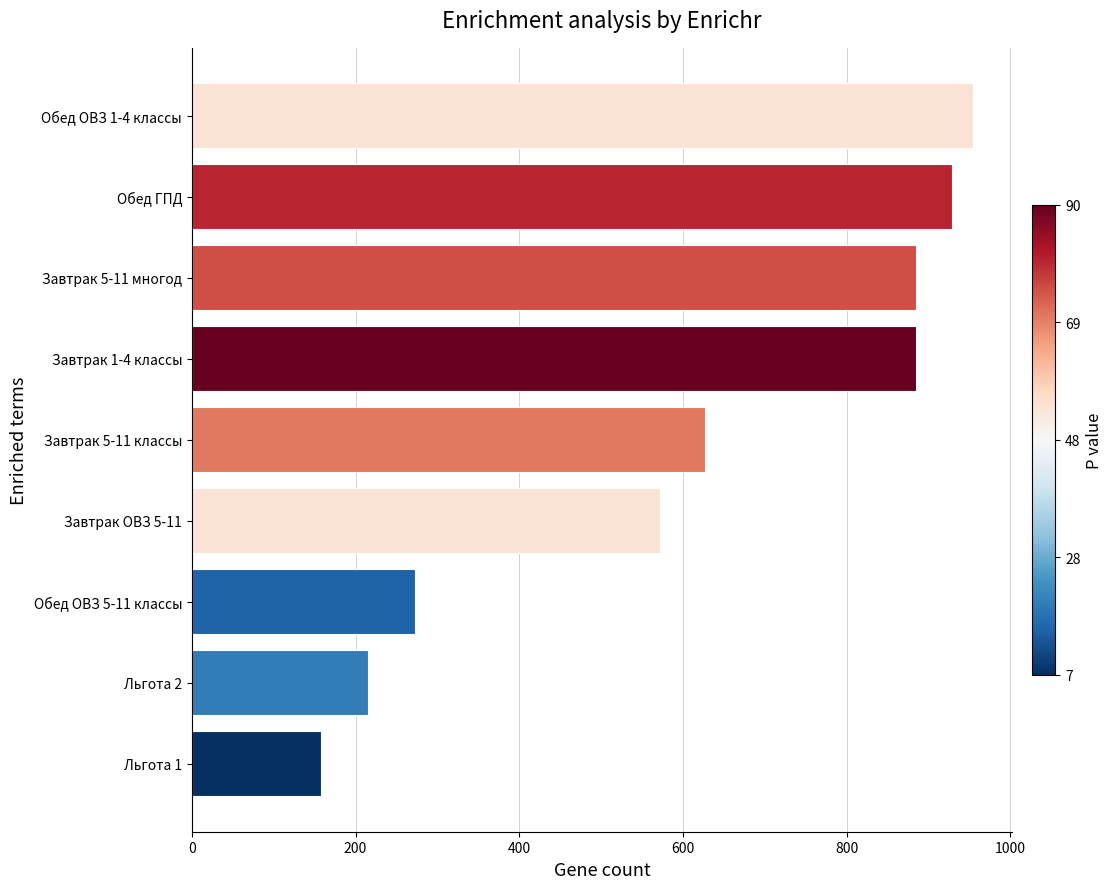

Approximately how many times larger is the value at Обед ГПД compared to Завтрак ОВЗ 5-11?

1.6